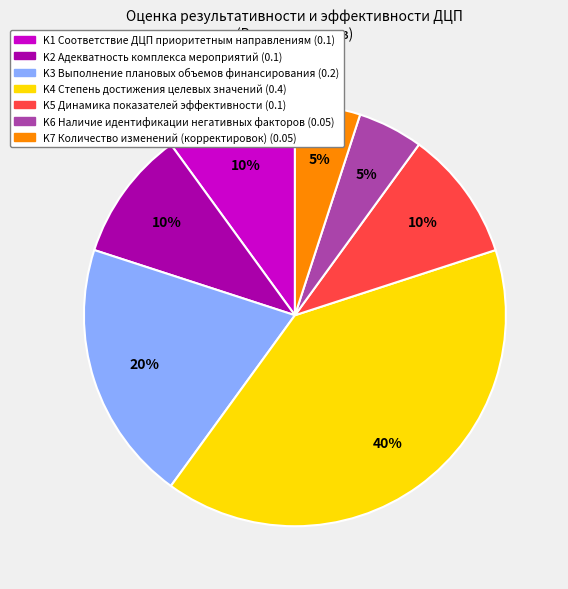

Between K3 and K5, which is larger?

K3